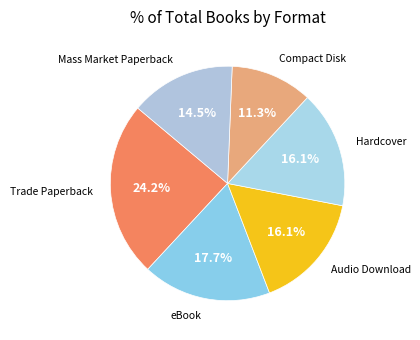

How many slices are in this pie chart?

6